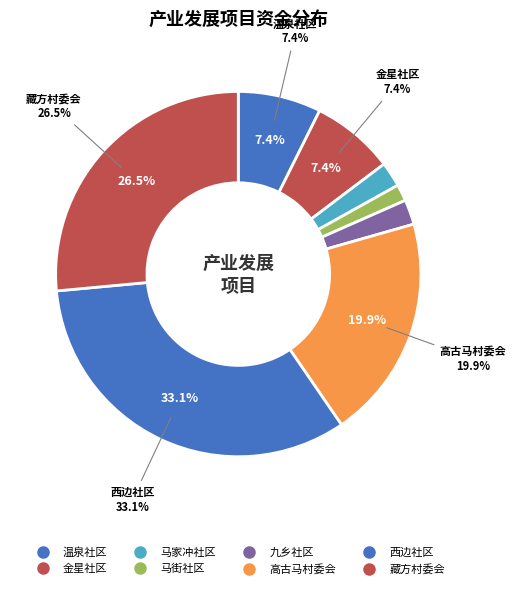

Approximately how many times larger is the value at 马家冲社区 compared to 温泉社区?

0.3